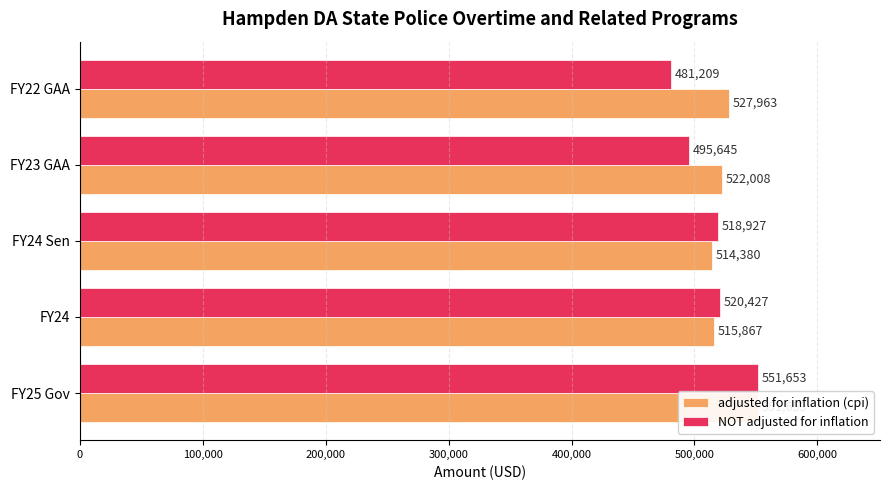

What is the greatest value displayed?

551653